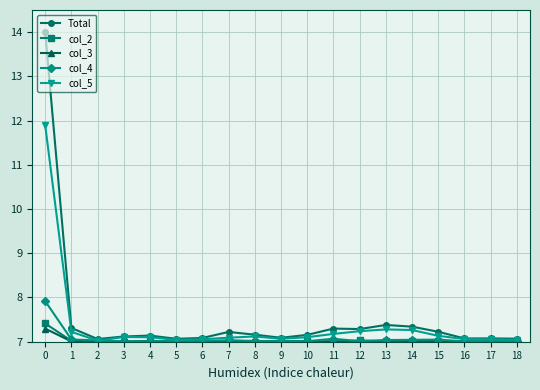

What is the lowest value of the col_3 series?

7.0